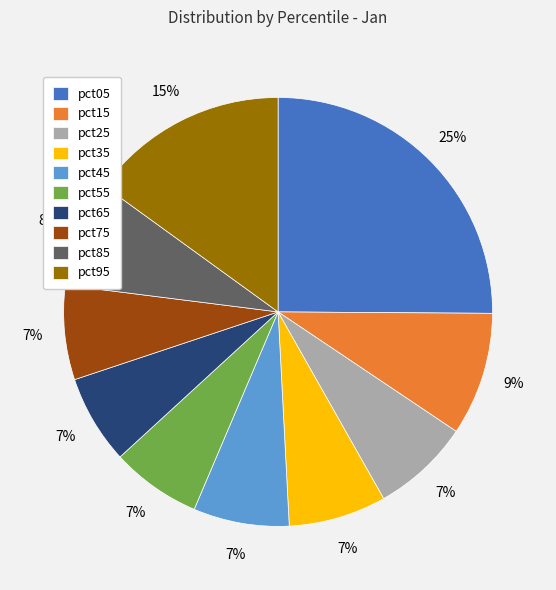

Is there any slice that represents more than half of the pie?

No